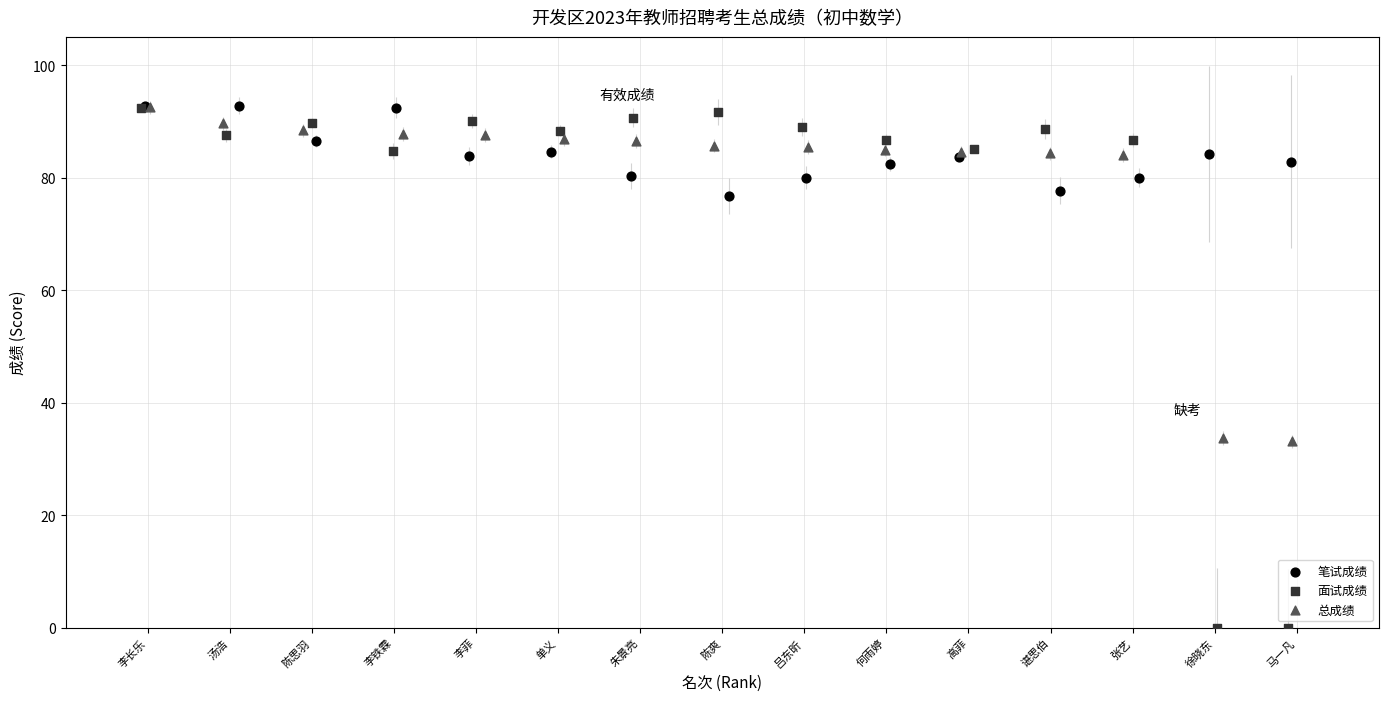

Which series has the widest spread of Y values?

面试成绩